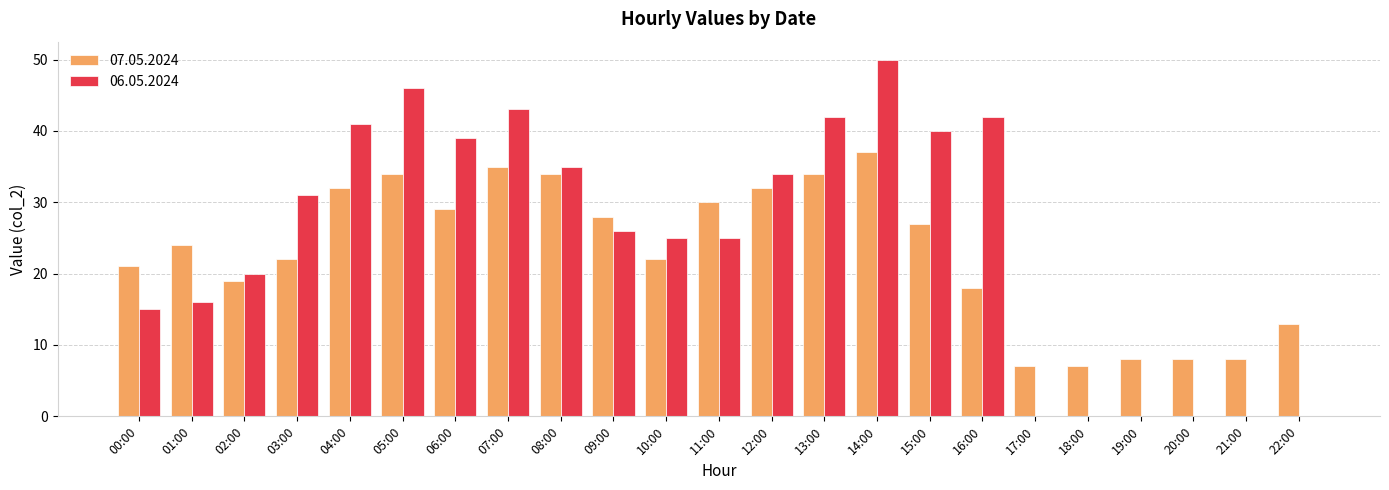

Between 01:00 and 05:00, which series saw the biggest shift?

06.05.2024